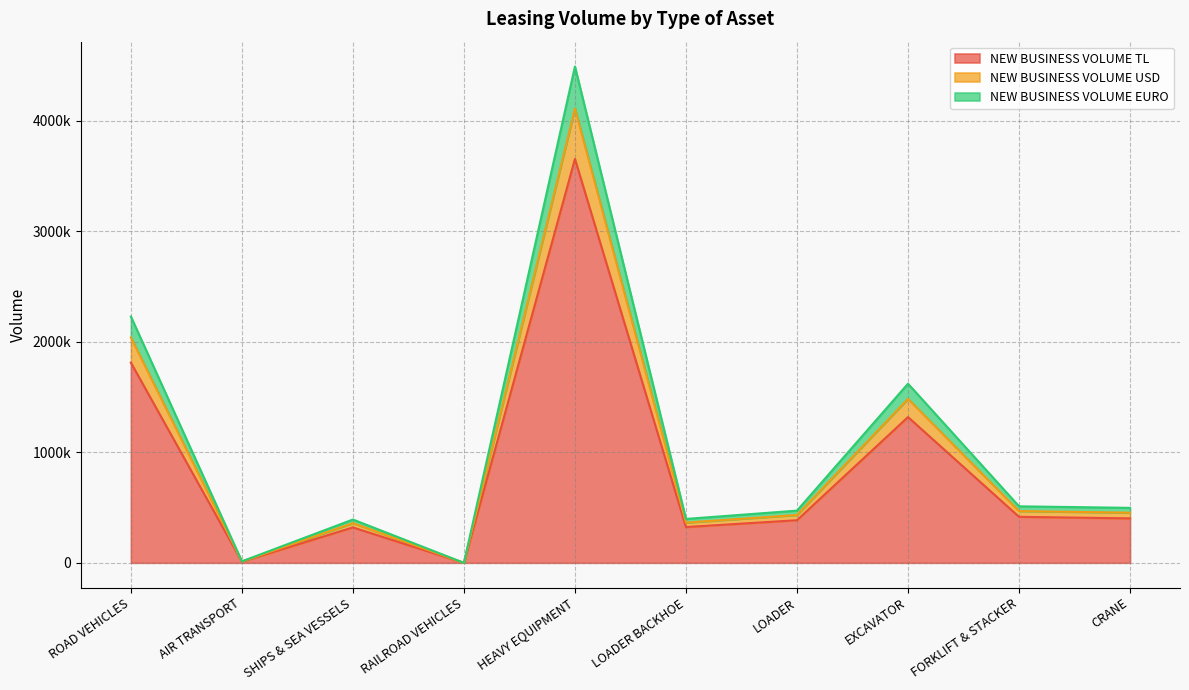

What position from the right is EXCAVATOR?

3